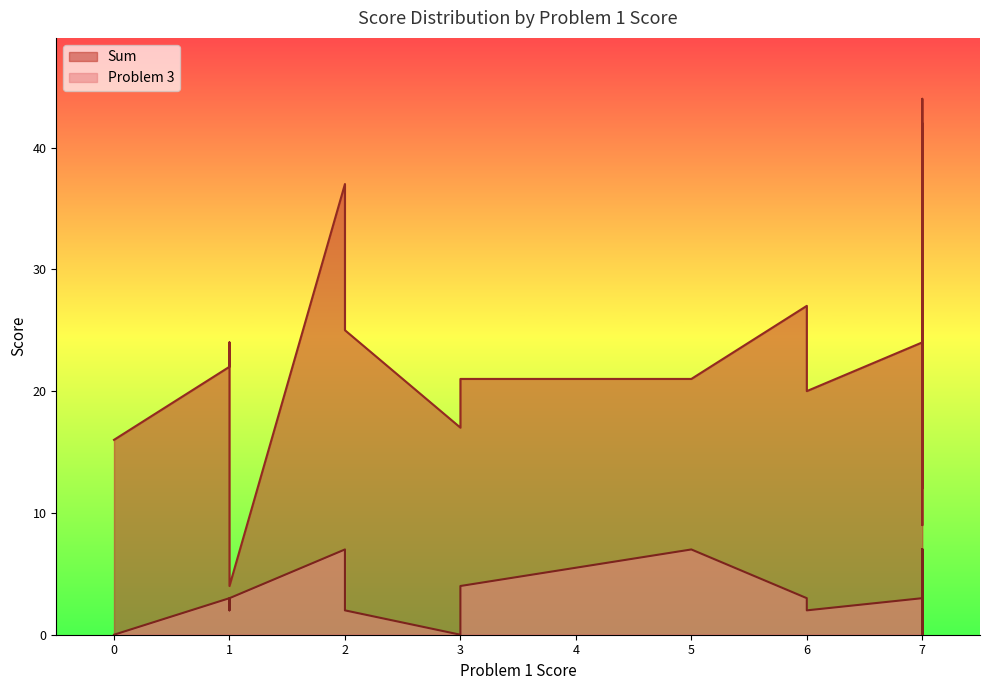

How many interior local valleys does the Sum series have?

10